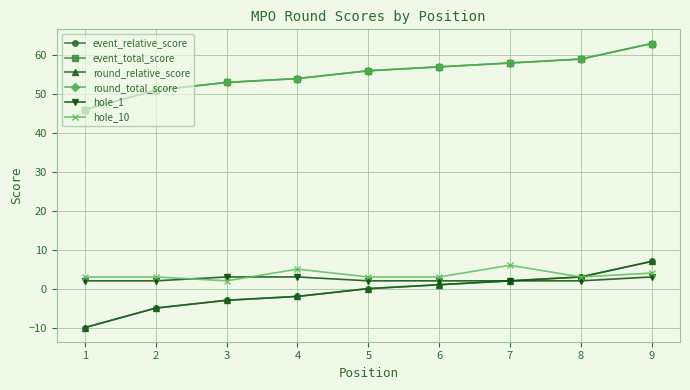

True or false: event_relative_score and round_relative_score intersect in this chart.

False